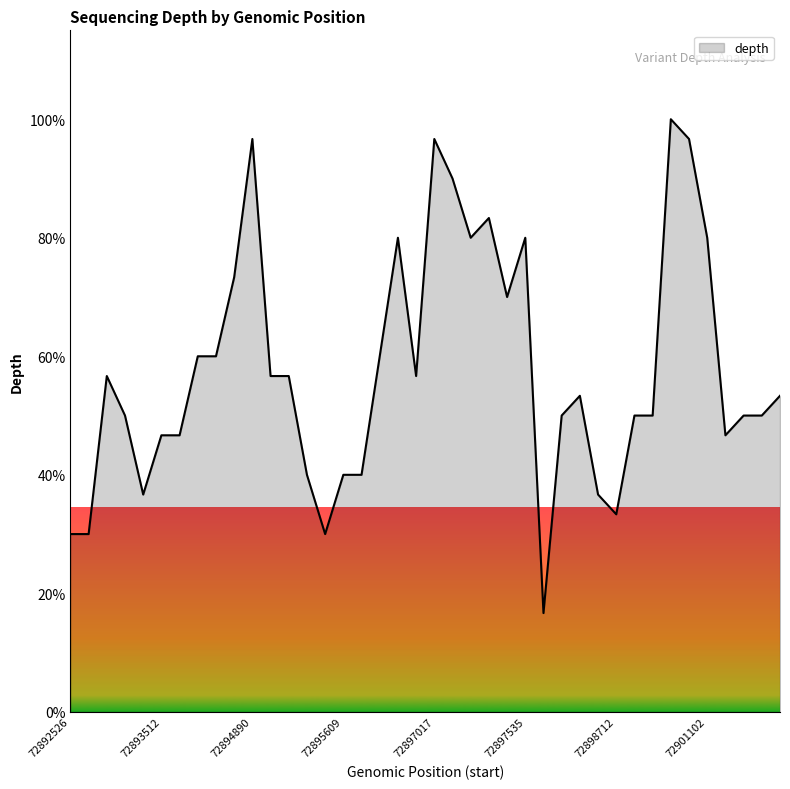

What is the minimum value shown in the chart?

16.7